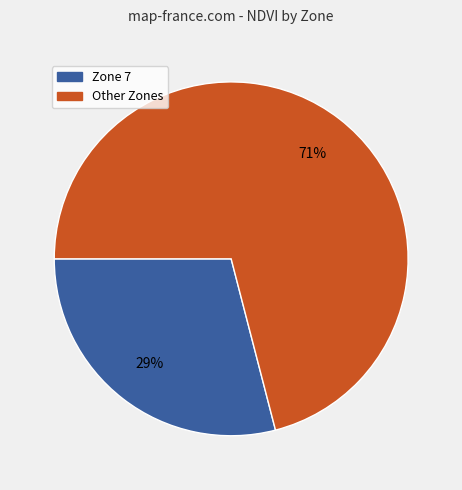

Do Zone 7 and Other Zones together represent more than half of the pie?

Yes